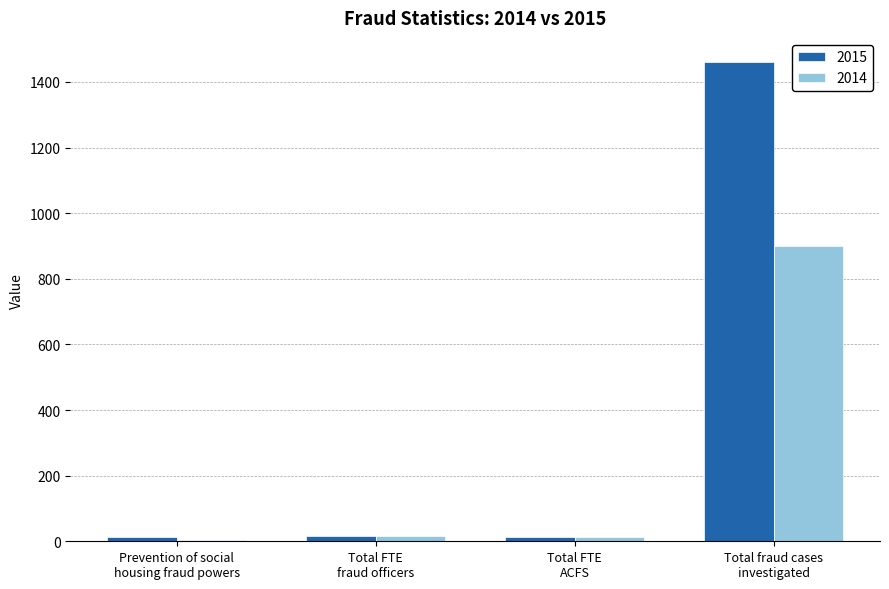

What is the difference between the maximum and minimum values in the 2014 series?

895.0